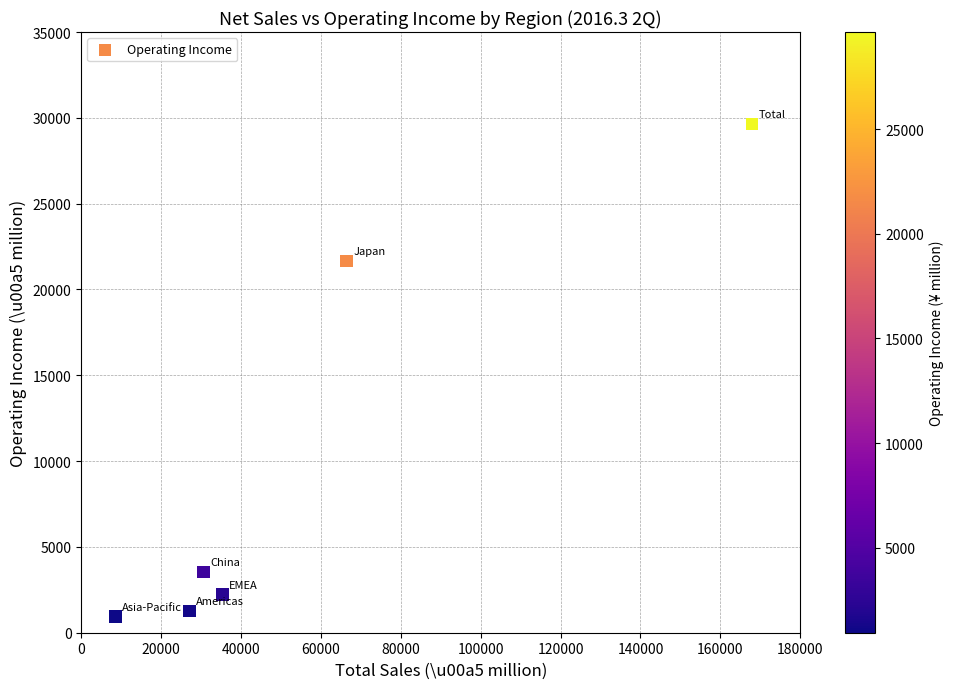

What is the average Y value?

9878